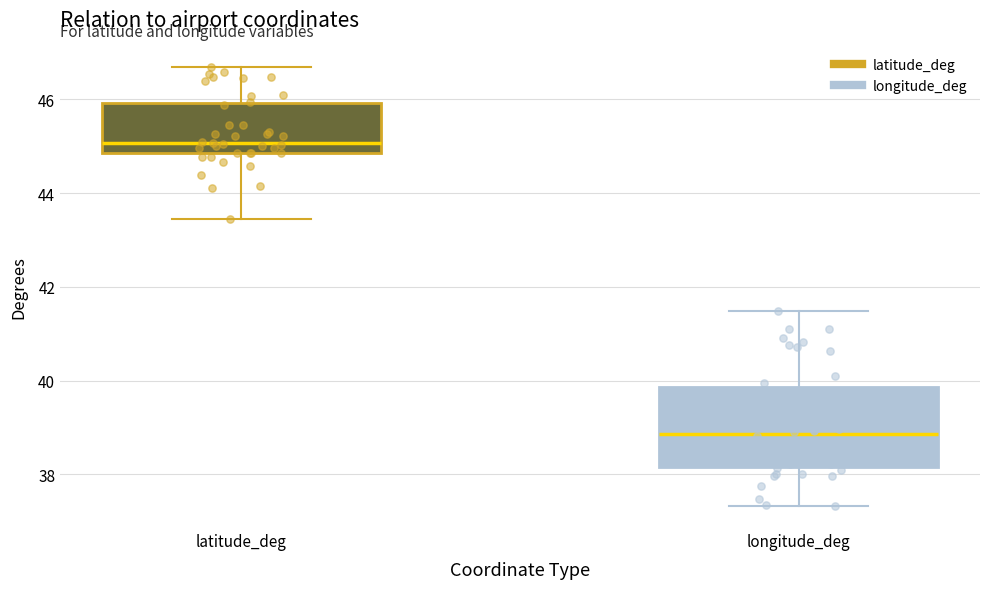

Comparing the boxes themselves (not the whiskers), which one is the tallest?

longitude_deg